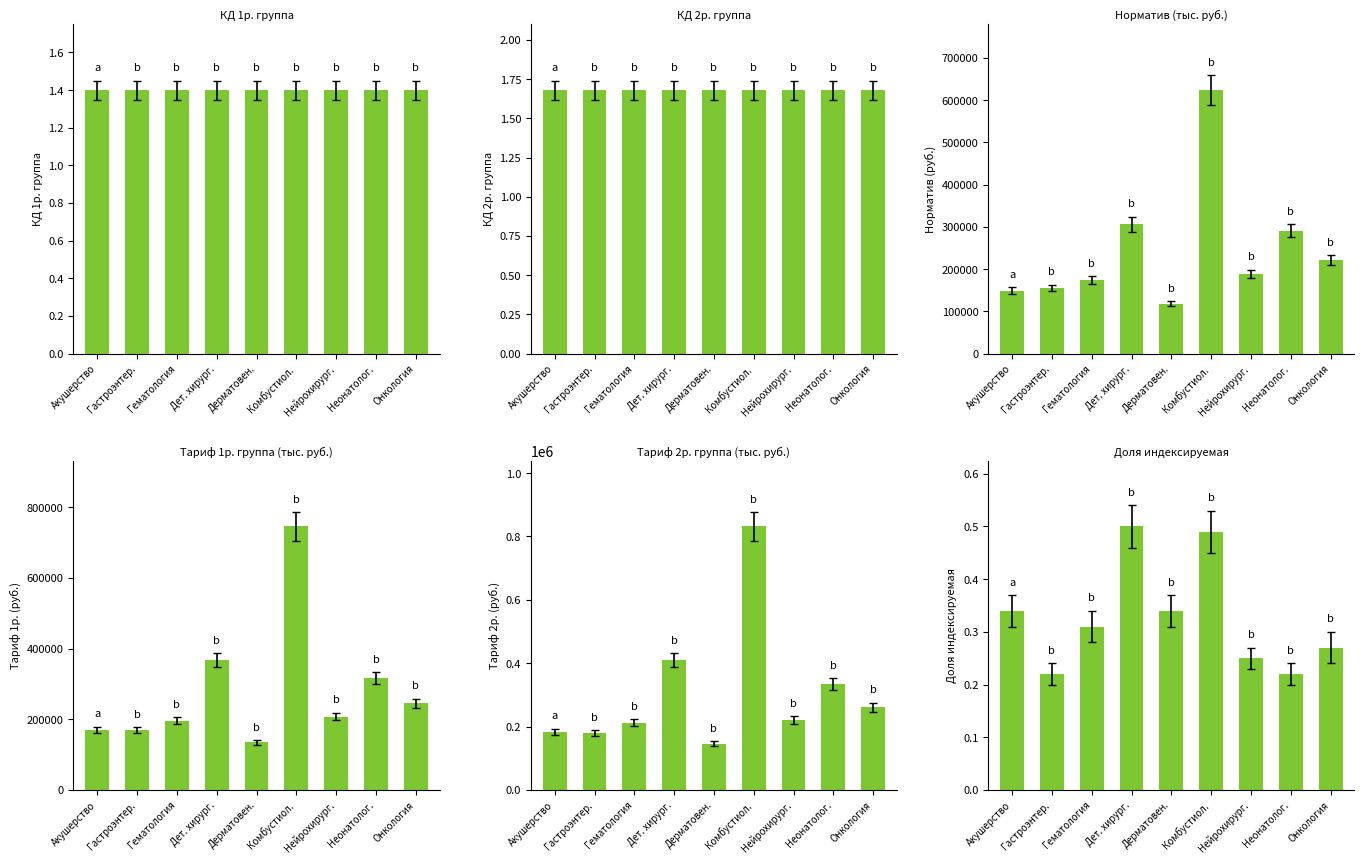

What is the value of the Доля индексируемая bar at the 7th from the left?

0.2